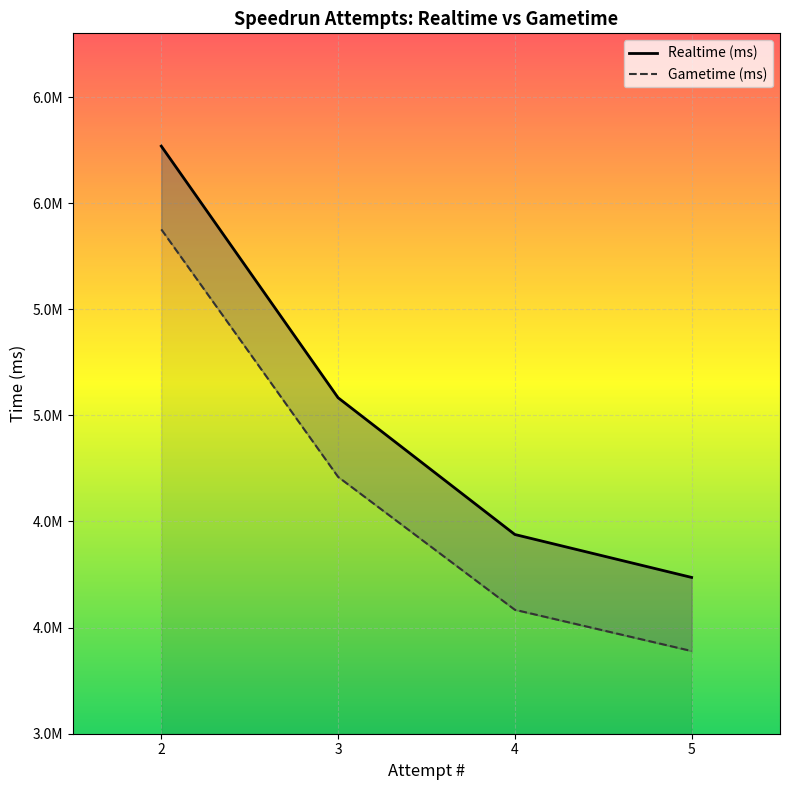

True or false: Gametime (ms) has a value of 5472379 at 4.

False